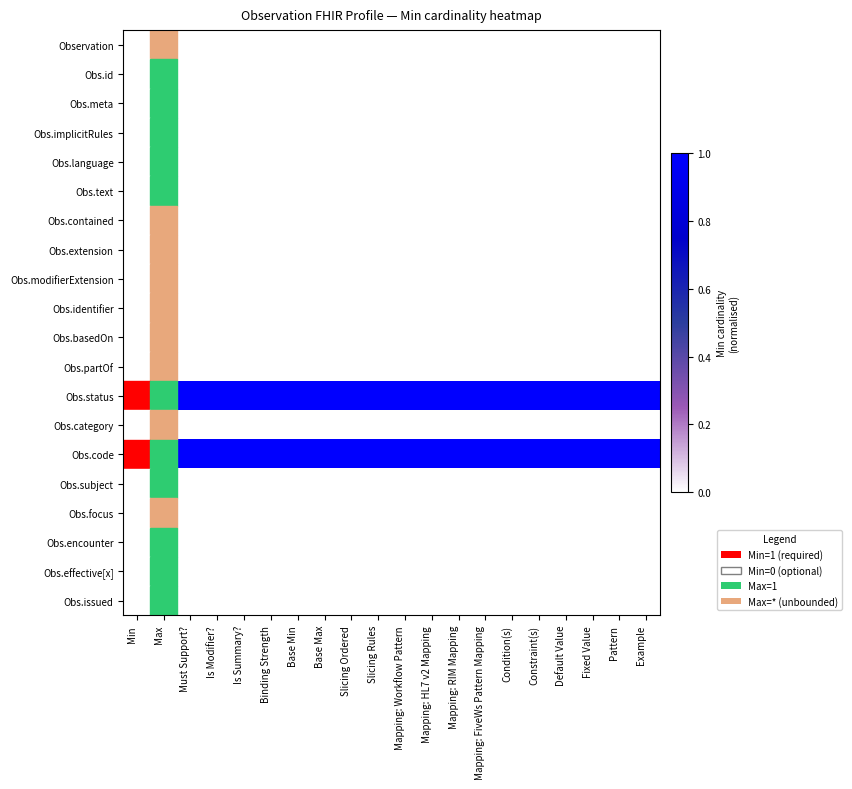

What is the spread (max minus min) of values at Mapping: HL7 v2 Mapping?

1.0